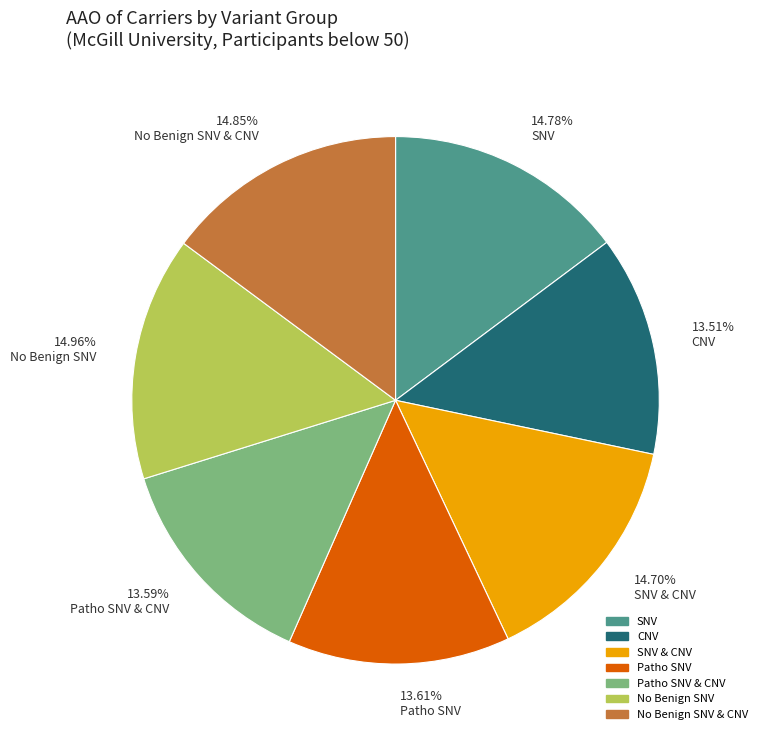

What is the ratio of the value at 14.70% SNV & CNV to the value at 14.96% No Benign SNV?

1.0